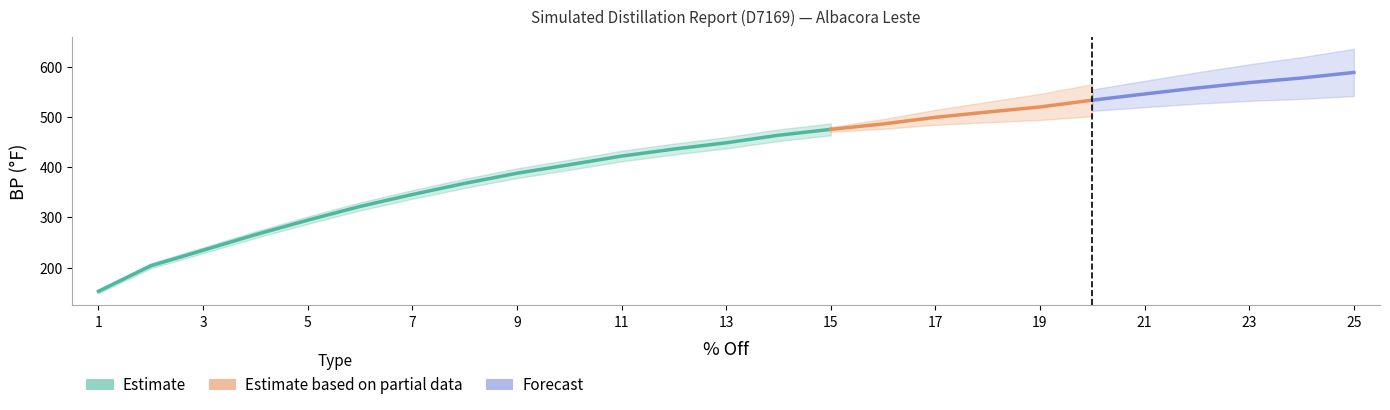

Reading left to right, what are all the values shown in this chart?

1=152.5	2=203.4	3=234.4	4=265.5	5=294.4	6=321.8	7=345.6	8=367.8	9=388.0	10=404.9	11=422.2	12=436.2	13=448.7	14=463.8	15=475.5	16=486.3	17=499.5	18=510.1	19=520.2	20=533.7	21=546.1	22=558.0	23=568.8	24=578.0	25=589.0